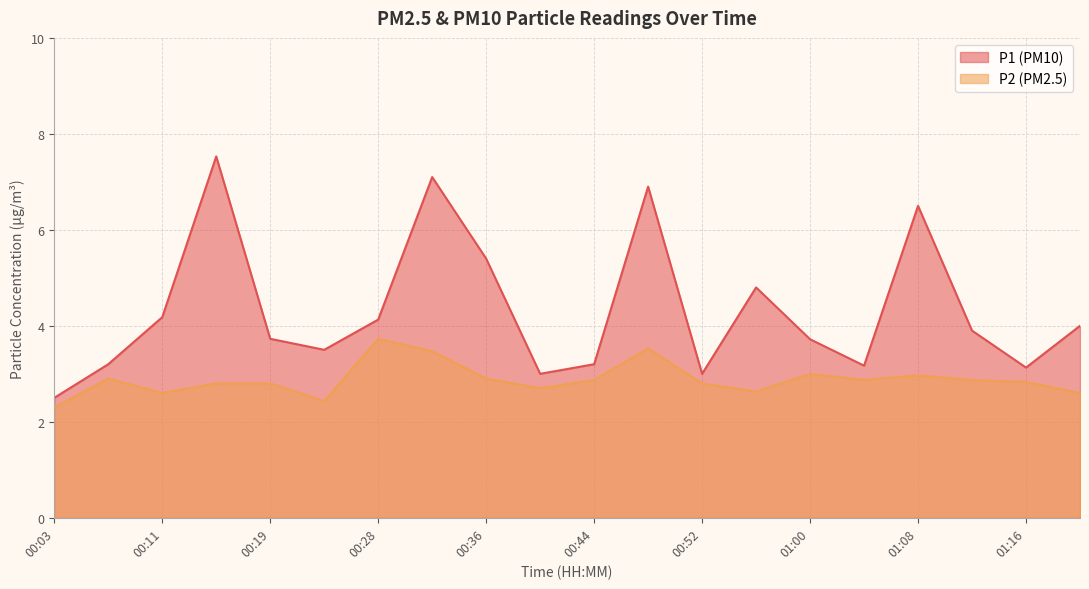

What is the smallest value displayed?

2.3